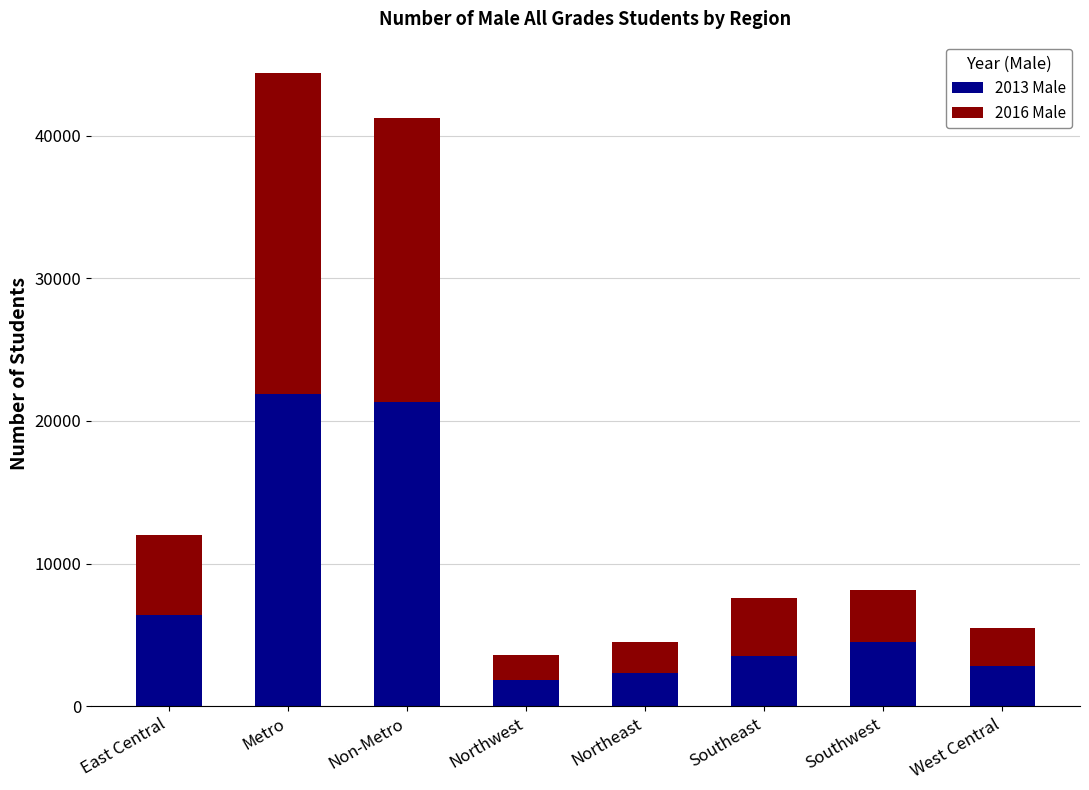

True or false: 2013 Male has a value of 21352 at Non-Metro.

True